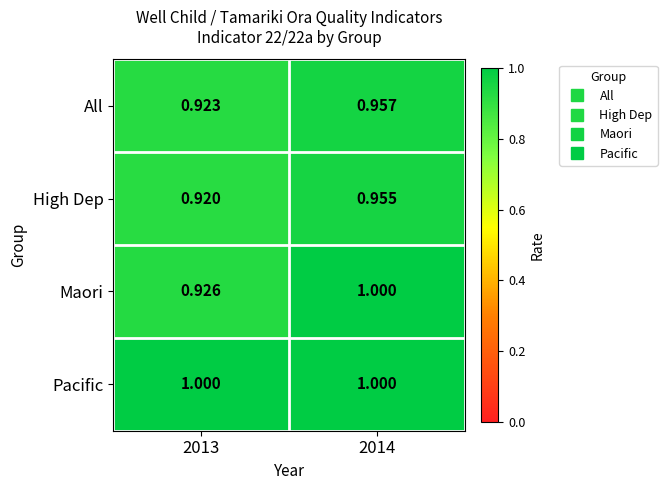

Which series has the widest spread of values?

Maori